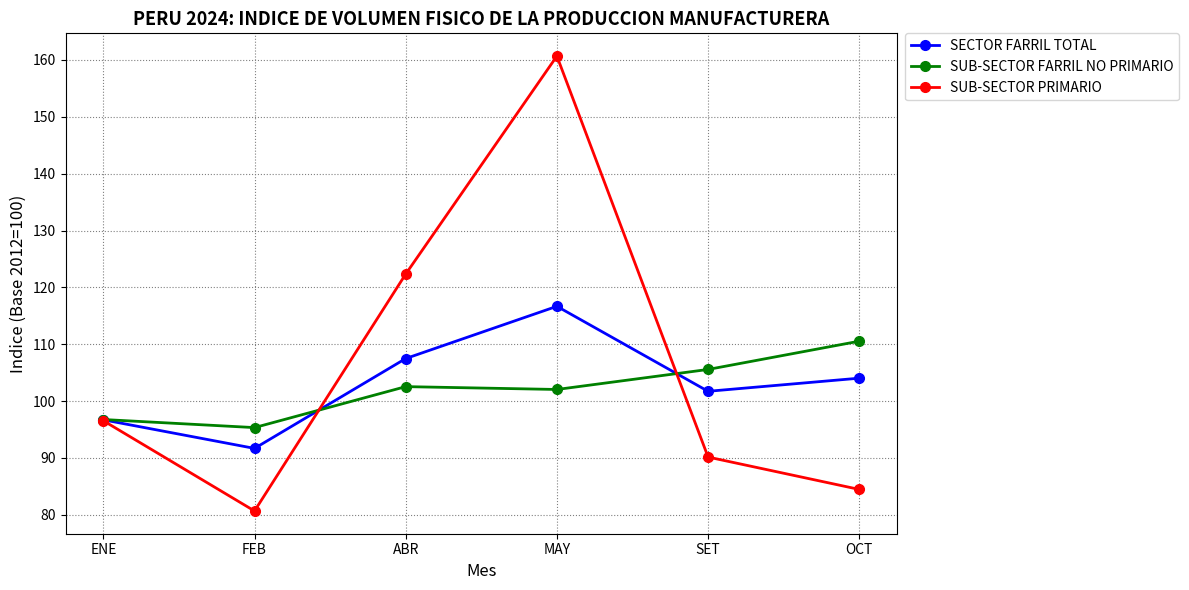

Which series has the largest total across all categories?

SUB-SECTOR PRIMARIO